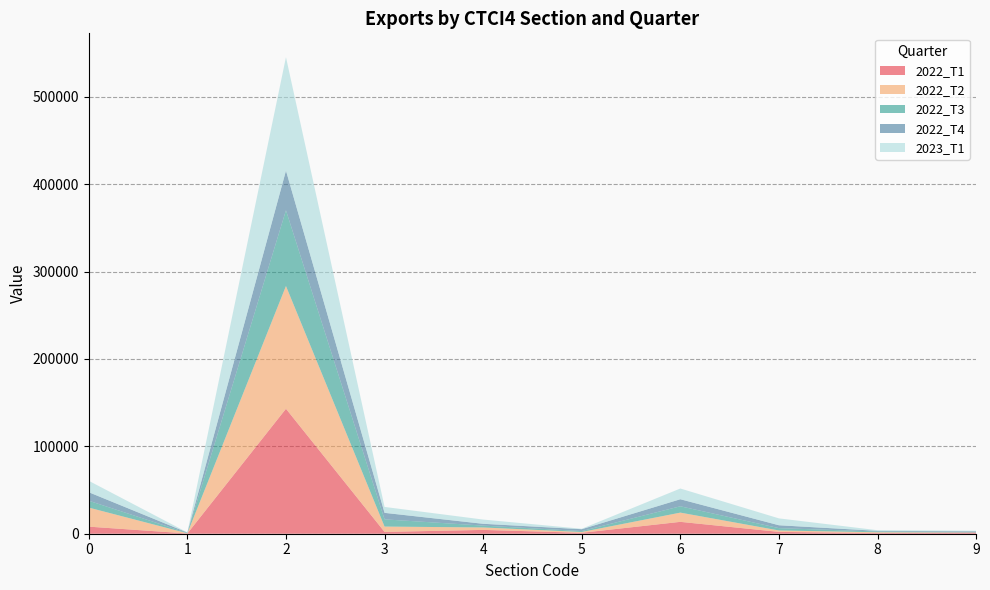

Reading right to left, list all the values displayed in this chart.

2022_T1: 9=1374.6	8=740.7	7=2100.0	6=13588.0	5=1057.1	4=4374.1	3=2062.7	2=142991.7	1=281.1	0=8099.2
2022_T2: 9=67.0	8=940.5	7=1616.7	6=10562.6	5=928.2	4=2793.1	3=6119.7	2=140465.0	1=228.3	0=21798.9
2022_T3: 9=626.8	8=875.7	7=2667.7	6=7246.2	5=1055.4	4=2127.1	3=8245.4	2=86705.1	1=386.7	0=7869.2
2022_T4: 9=743.5	8=720.9	7=3297.9	6=8055.1	5=2134.0	4=2057.7	3=7459.5	2=45328.1	1=440.4	0=9714.5
2023_T1: 9=661.9	8=738.2	7=7865.9	6=12291.2	5=508.5	4=4849.9	3=6778.5	2=129863.1	1=180.7	0=13075.6